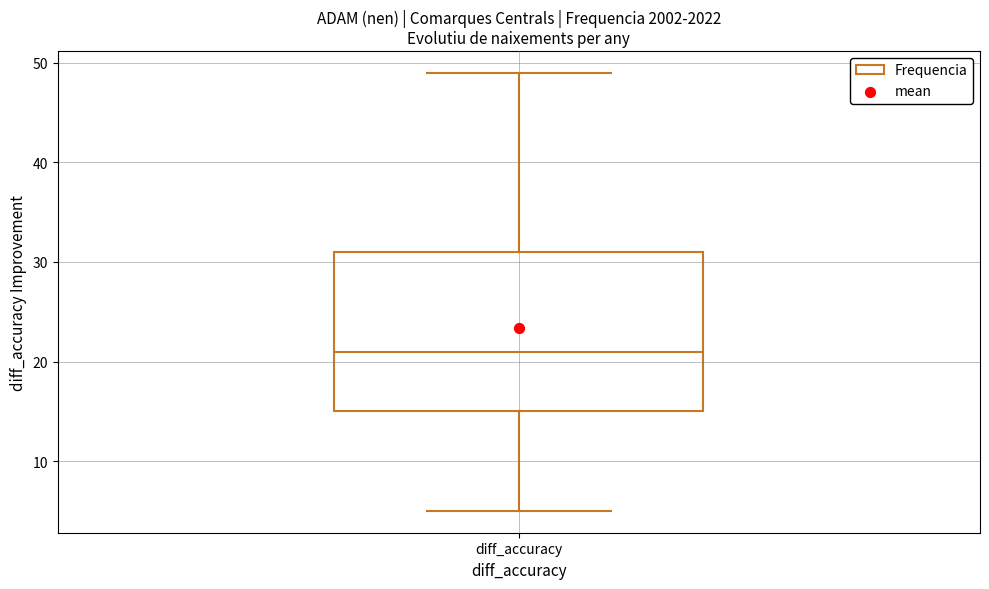

Where does the lower whisker of the box for diff_accuracy end on the y-axis? The values are not printed on the chart, so give them approximately, as read against the axis.

5